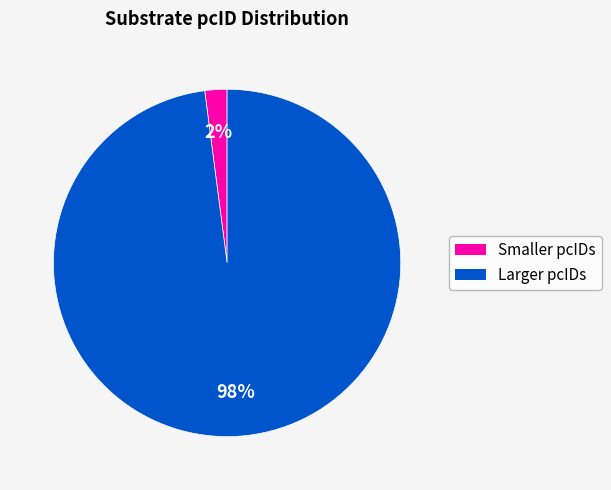

Is it true that Larger pcIDs is 98% of the pie?

True